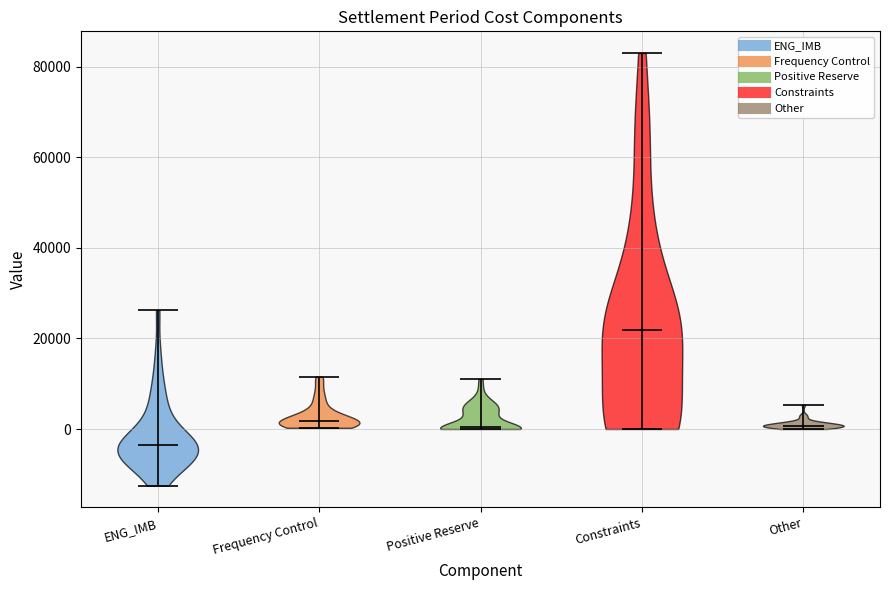

Which violin has the highest median line?

Constraints